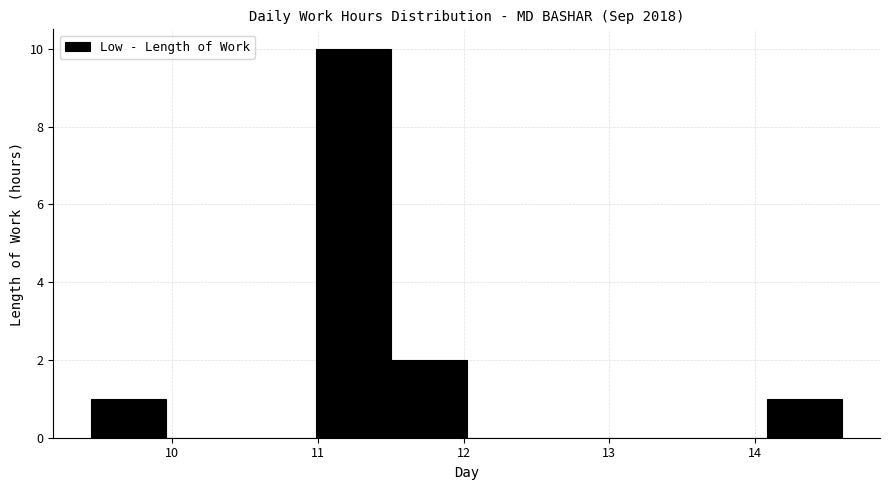

Reading left to right, transcribe this chart: for each bar, give the range it covers on the x-axis and its height. Neither the bar edges nor the heights are printed on the chart, so give them approximately, as read against the axes.

9.4 to 10.0: 1
10.0 to 10.5: 0
10.5 to 11.0: 0
11.0 to 11.5: 10
11.5 to 12.0: 2
12.0 to 12.5: 0
12.5 to 13.1: 0
13.1 to 13.6: 0
13.6 to 14.1: 0
14.1 to 14.6: 1